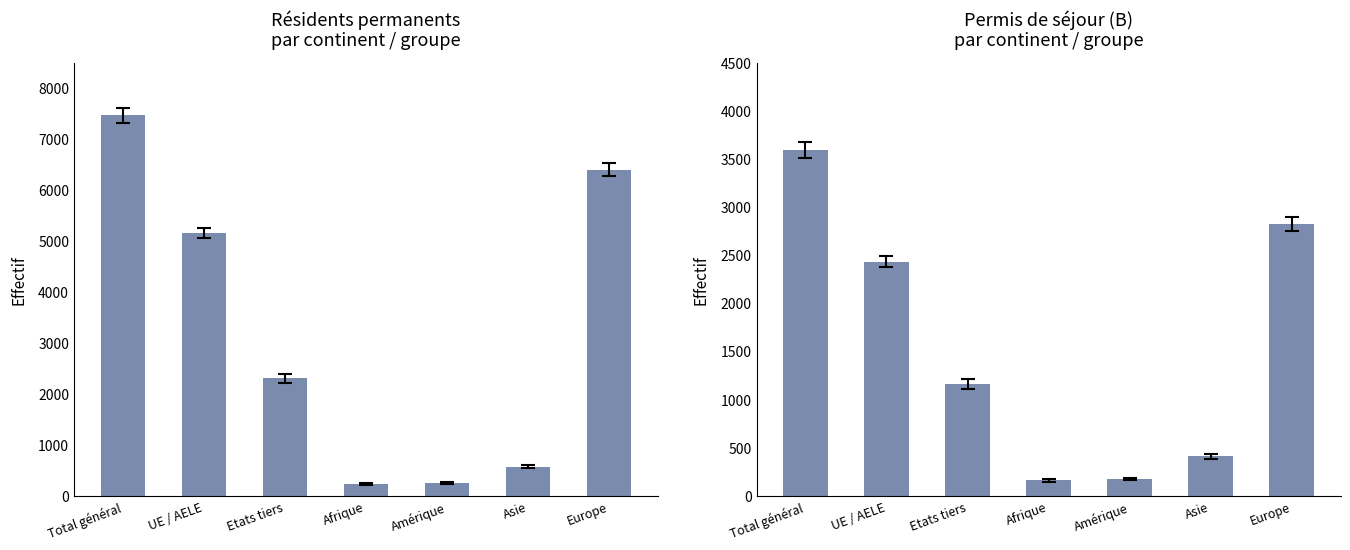

Reading left to right, what are all the values shown in this chart?

Total population résidante permanente: Total général=7465	UE / AELE=5163	Etats tiers=2302	Afrique=225	Amérique=245	Asie=568	Europe=6400
Permis de séjour (B): Total général=3591	UE / AELE=2432	Etats tiers=1159	Afrique=163	Amérique=174	Asie=409	Europe=2825